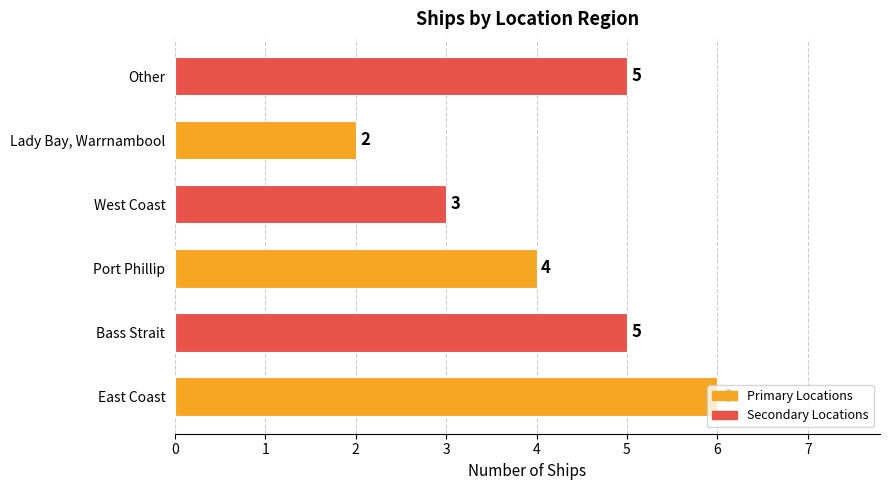

What is the smallest value displayed?

2